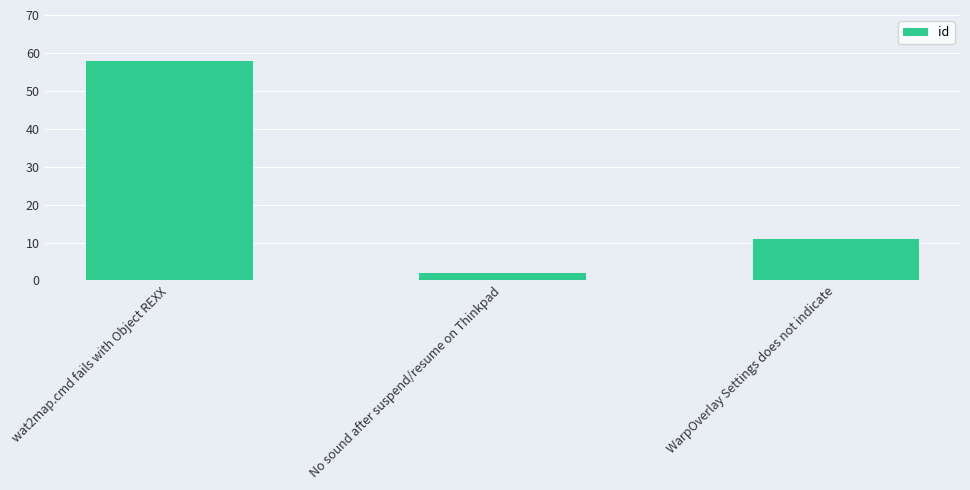

What is the average value?

24